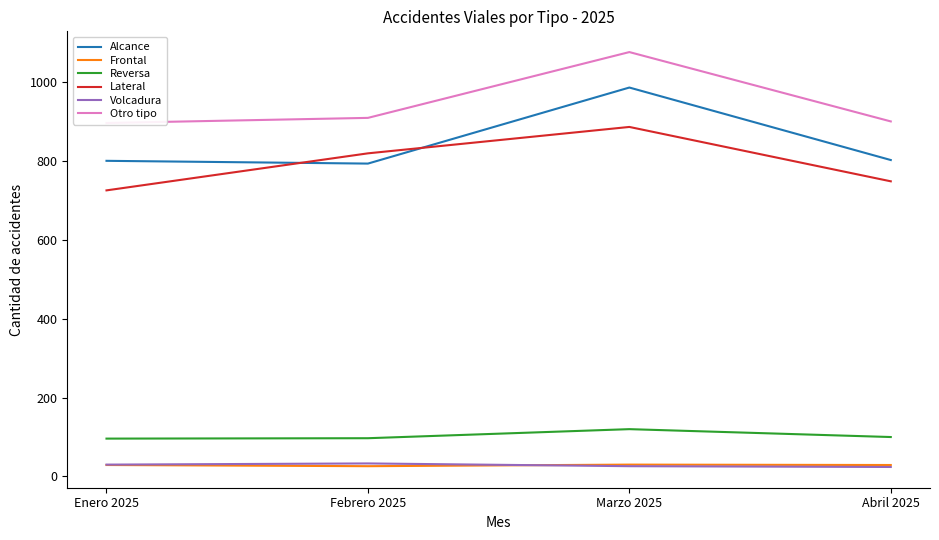

What is the total value across all series at Enero 2025?

2579